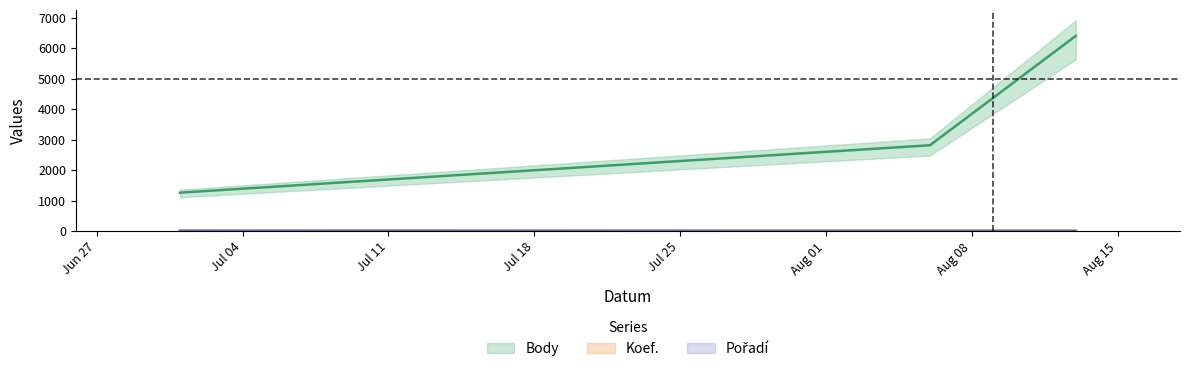

What is the minimum value for Pořadí?

2